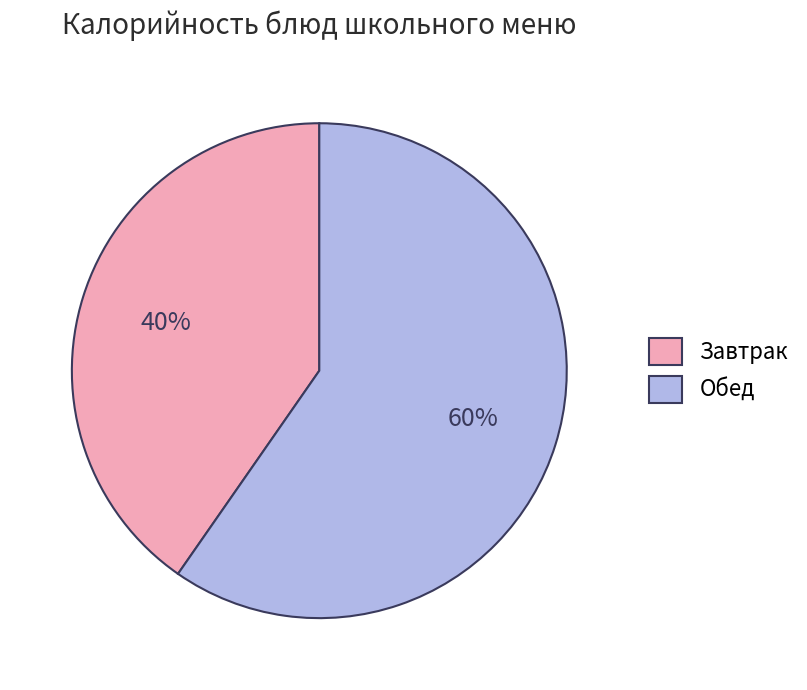

How many slices are in this pie chart?

2